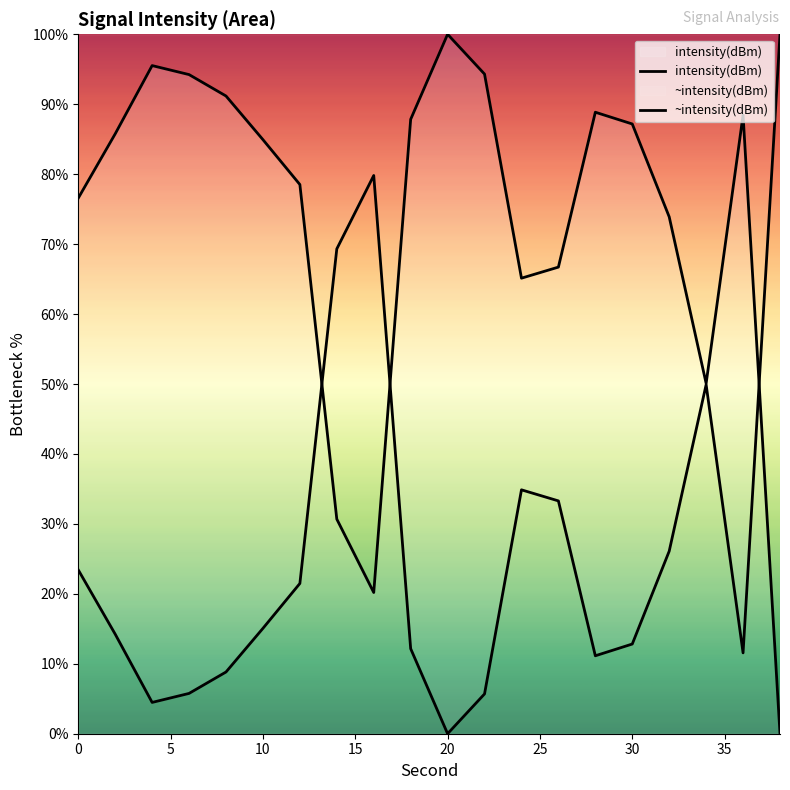

How many lines are shown in the chart?

2